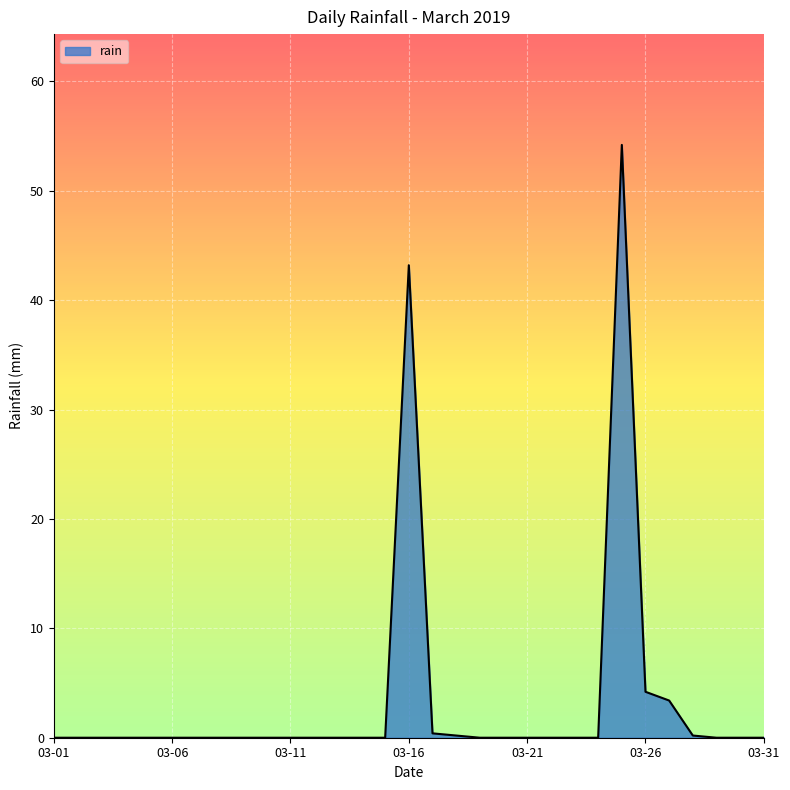

What is the greatest value displayed?

54.2